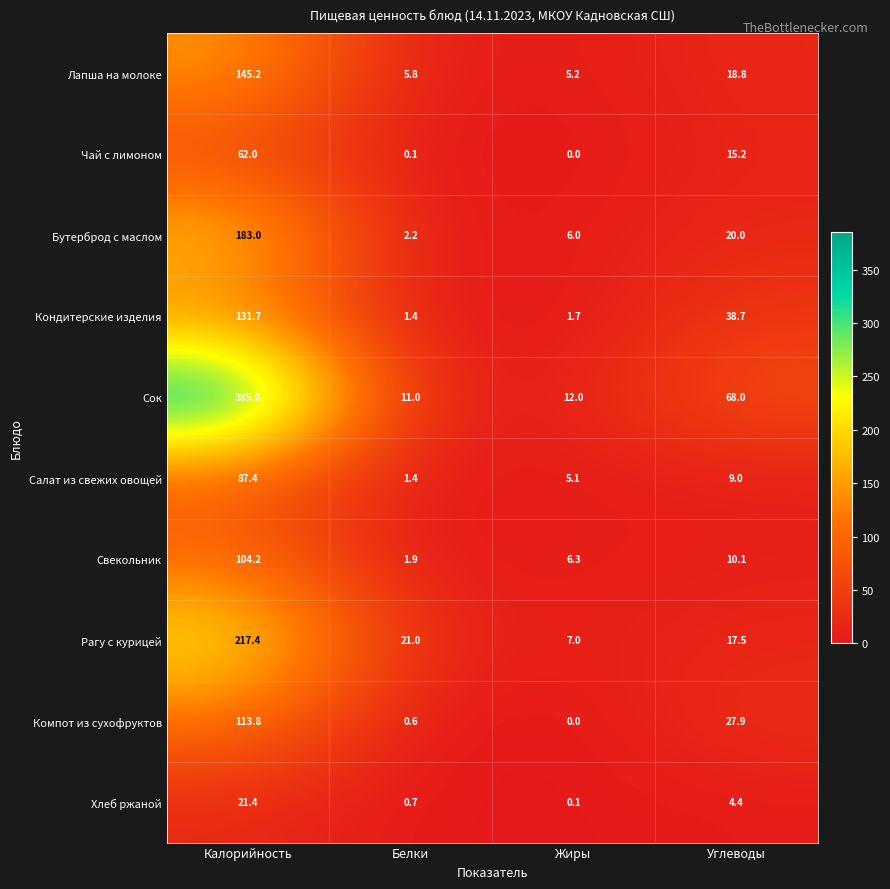

Where does the Лапша на молоке series first go above 18?

Калорийность